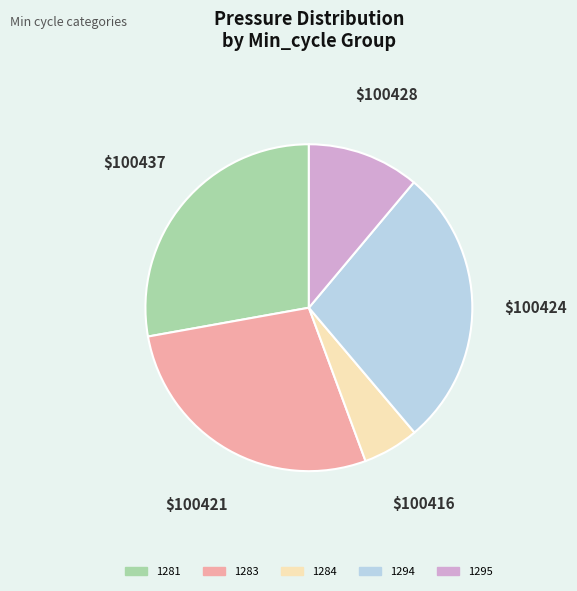

Is there a majority slice in this chart?

No